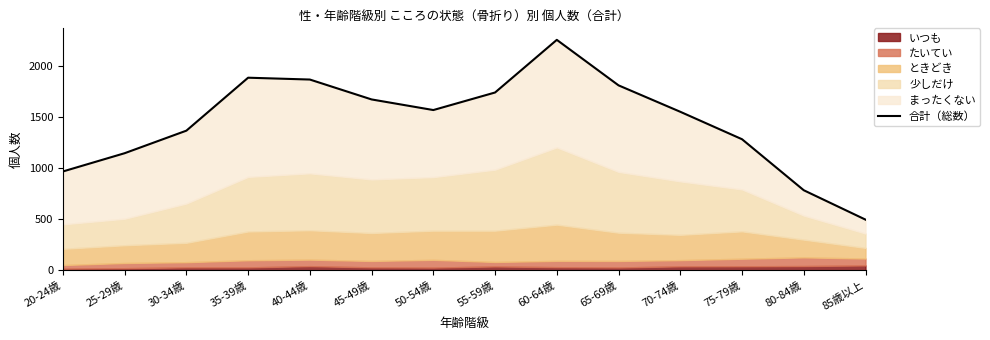

Rank the categories by value from highest to lowest.

60-64歳, 35-39歳, 40-44歳, 65-69歳, 55-59歳, 45-49歳, 50-54歳, 70-74歳, 30-34歳, 75-79歳, 25-29歳, 20-24歳, 80-84歳, 85歳以上